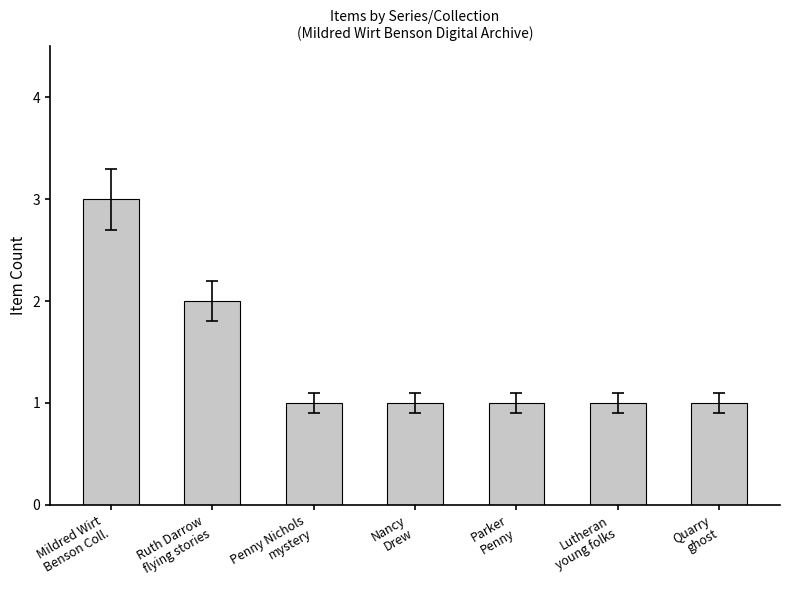

What is the maximum value shown in the chart?

3